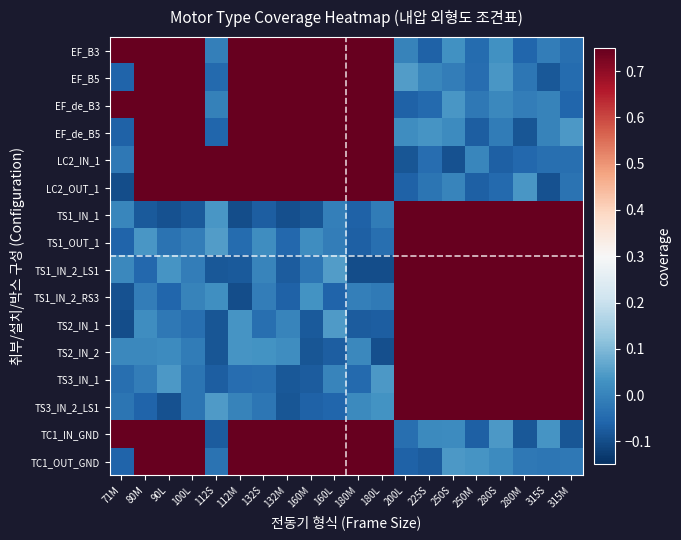

Rank the series at 225S from highest to lowest value.

TS2_IN_2, TS2_IN_1, TS3_IN_1, TS3_IN_2_LS1, TS1_IN_2_LS1, TS1_IN_2_RS3, TS1_OUT_1, TS1_IN_1, EF_de_B5, TC1_IN_GND, EF_B5, LC2_OUT_1, LC2_IN_1, EF_de_B3, EF_B3, TC1_OUT_GND